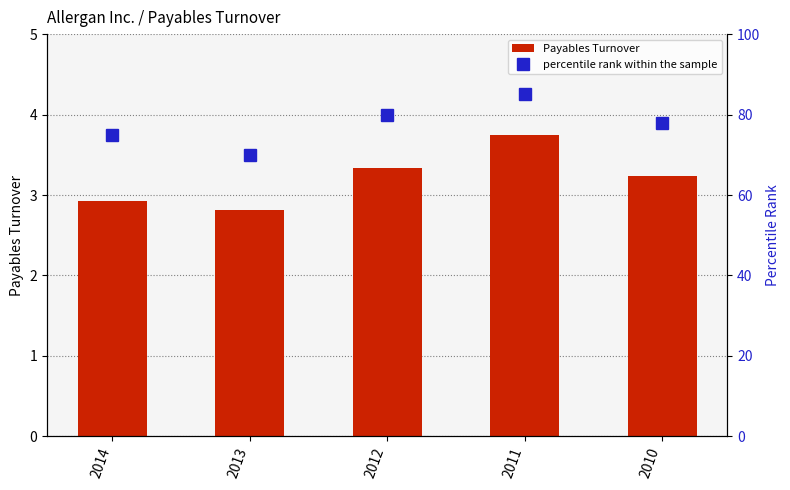

Read the Payables Turnover value at 2011.

3.7